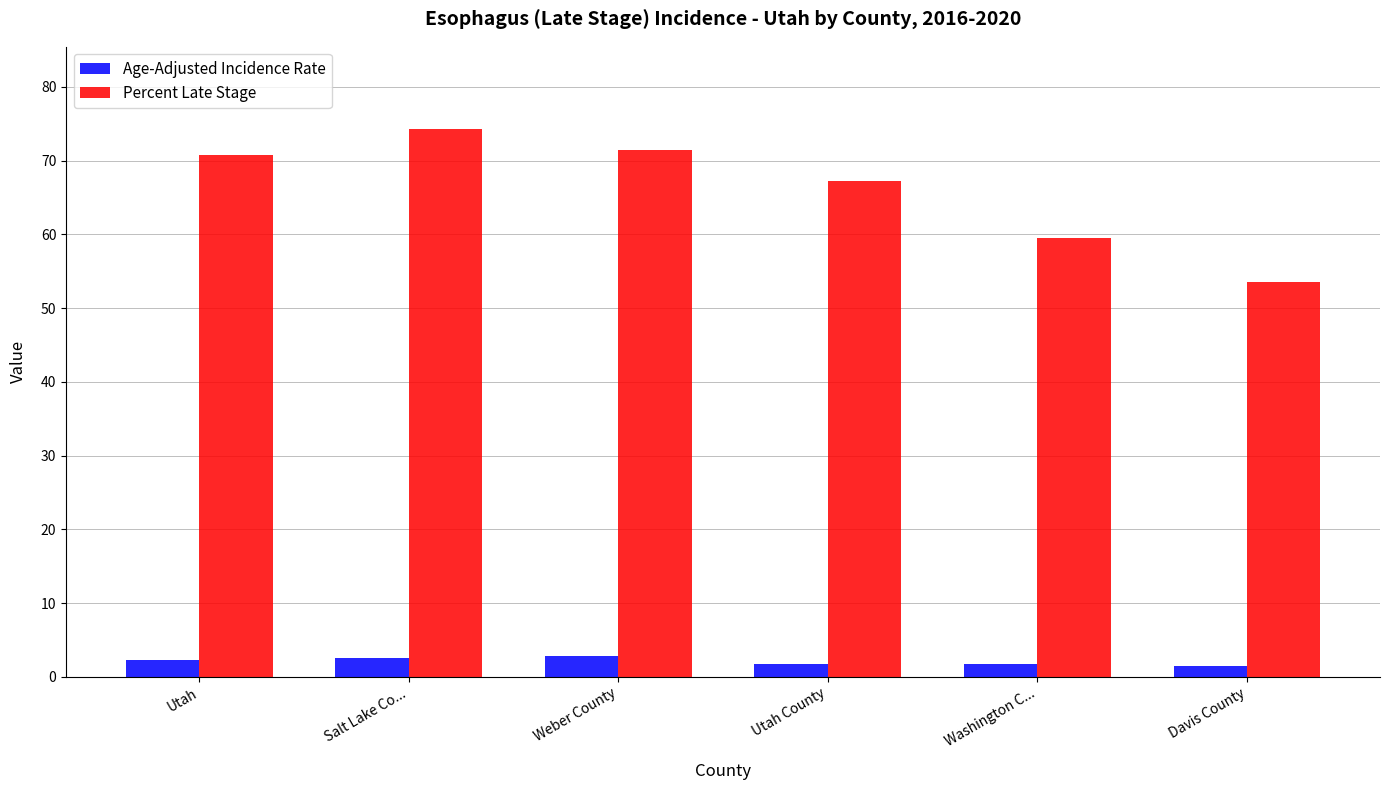

What is the lowest value of the Age-Adjusted Incidence Rate series?

1.5